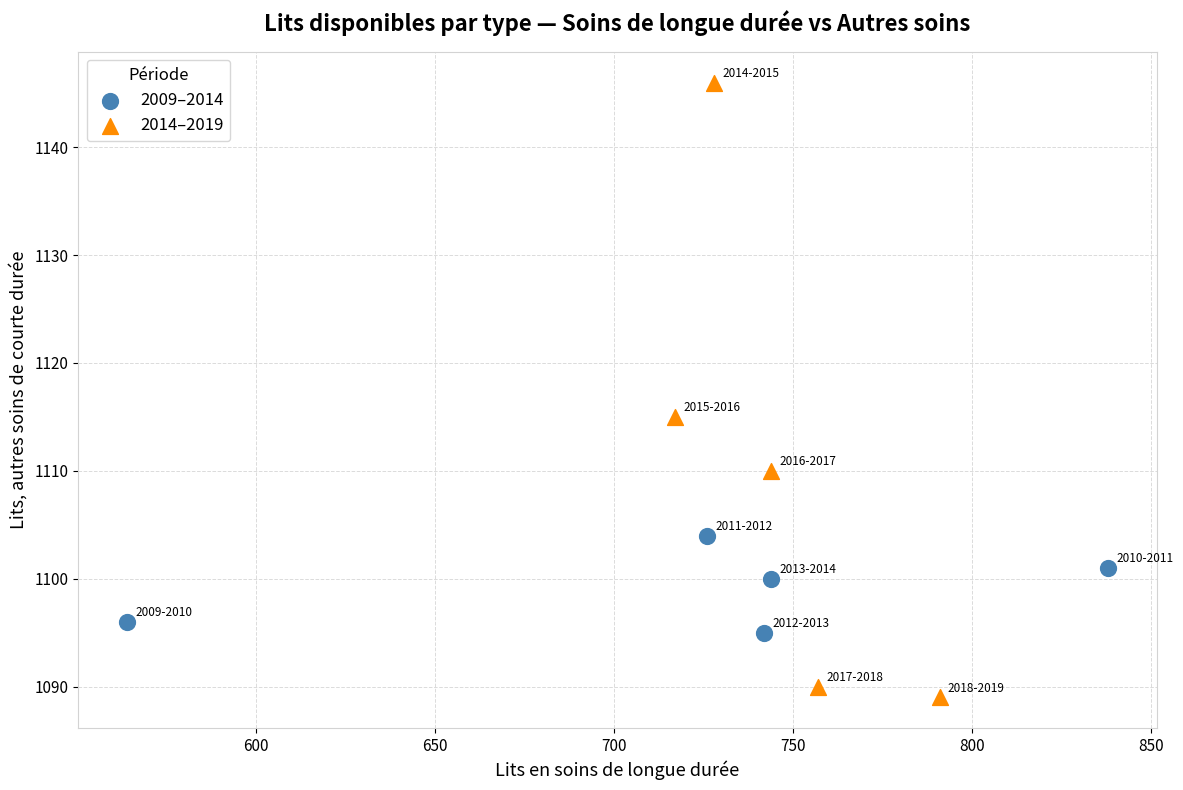

Which series has the widest spread of Y values?

2014–2019